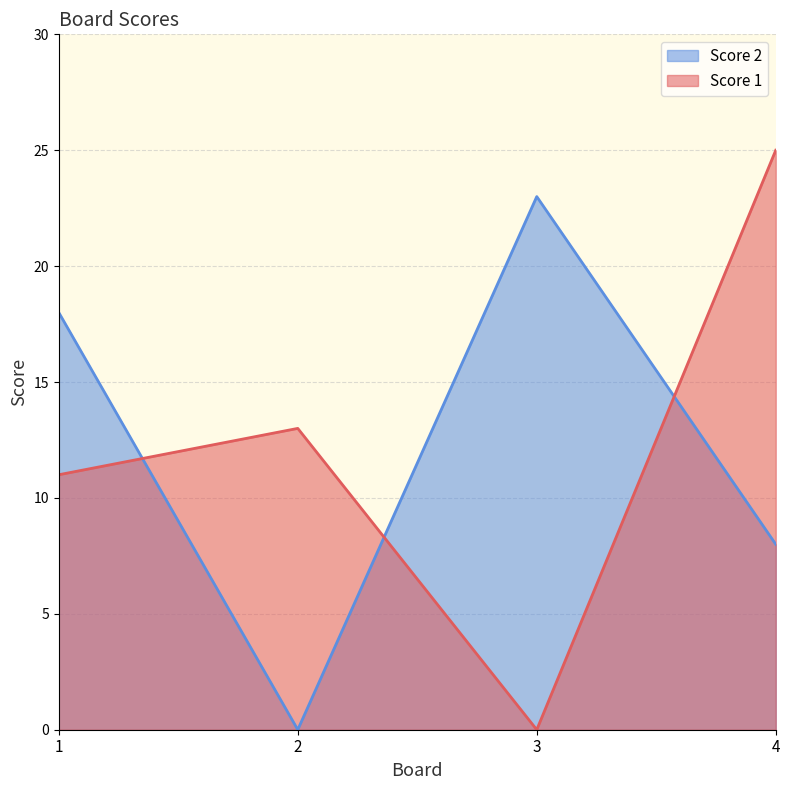

Which series has the widest spread of values?

Score 1